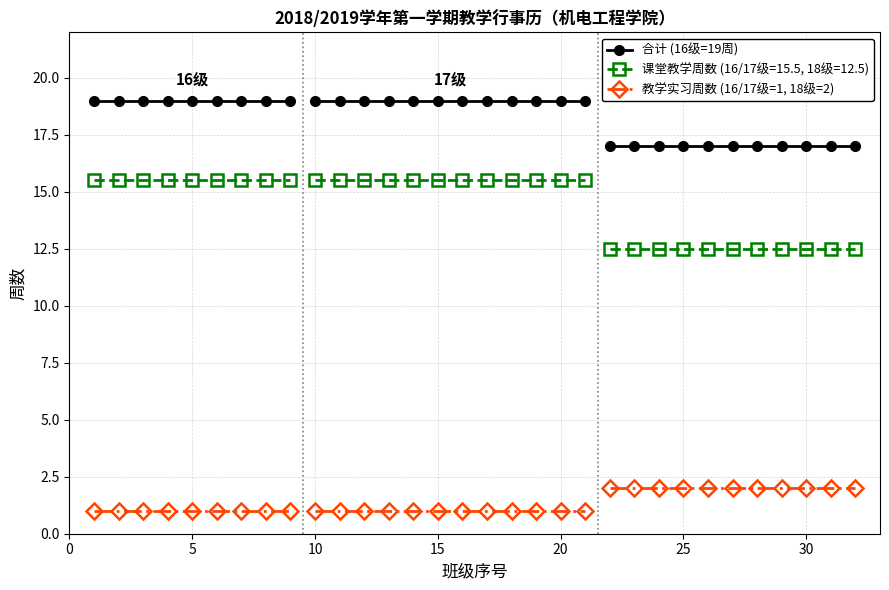

List the series in order of their overall mean, lowest first.

教学实习周数 (16/17级=1, 18级=2), 课堂教学周数 (16/17级=15.5, 18级=12.5), 合计 (16级=19周)